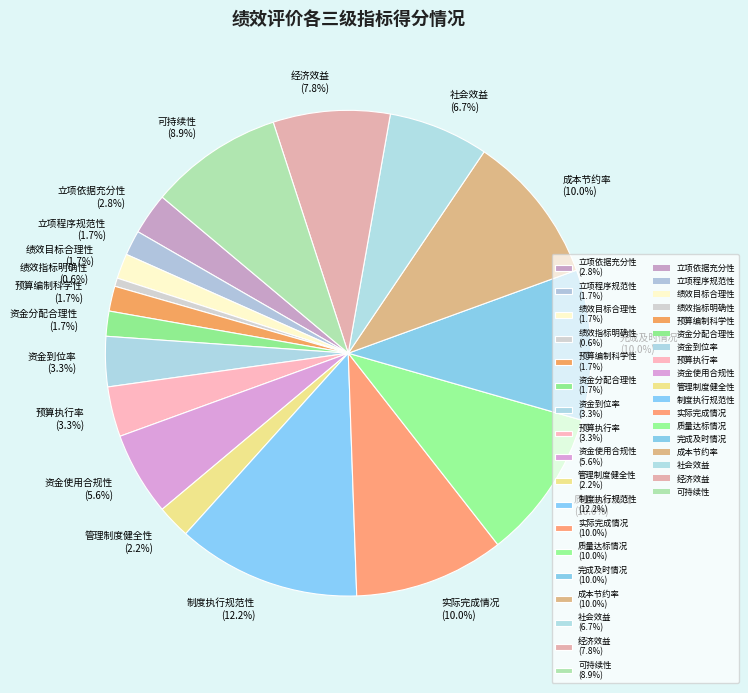

What percentage is the 预算执行率 slice, to the nearest percent?

3%